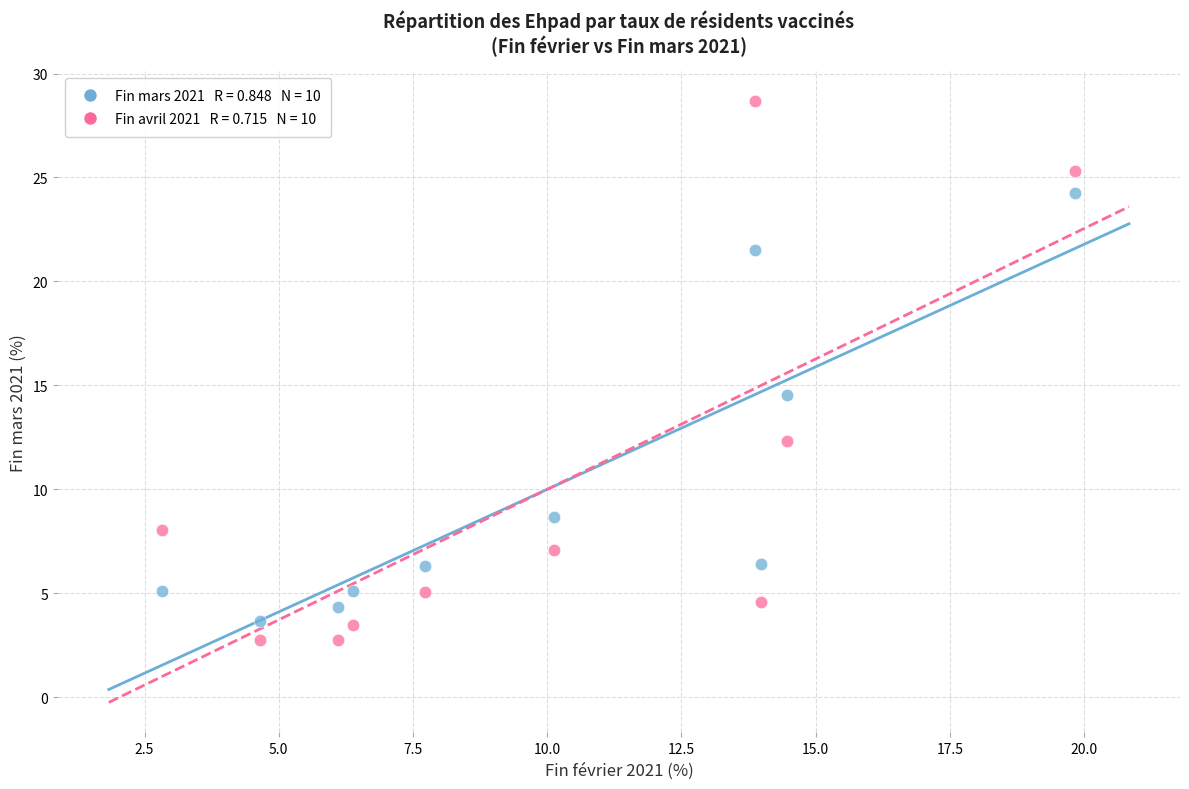

Across all data points, what is the range of X values (max minus min)?

17.0